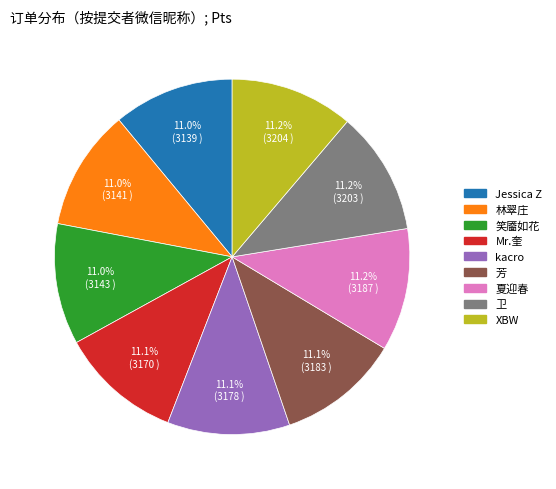

To the nearest percent, what is the combined percentage of 林翠庄 and XBW?

22%